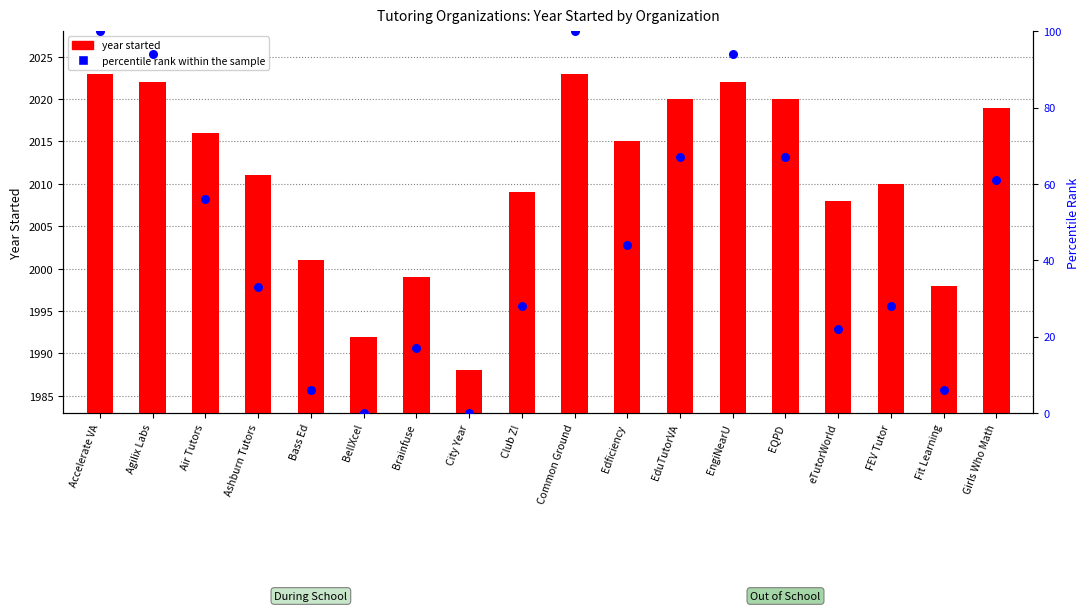

At how many categories does at least one series exceed 1877?

18